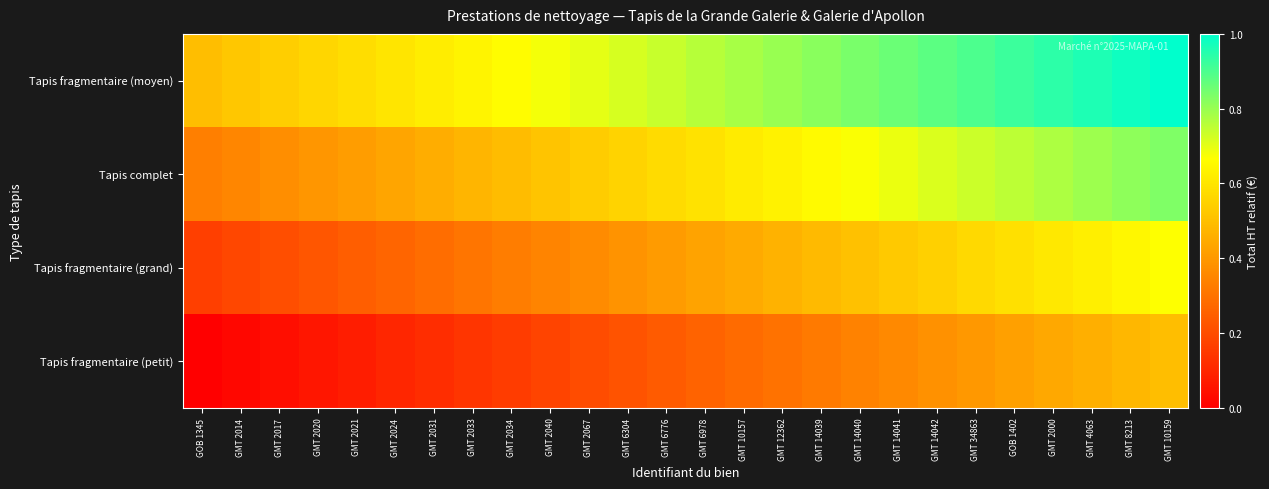

At which category is the sum across all series the highest?

GMT 10159